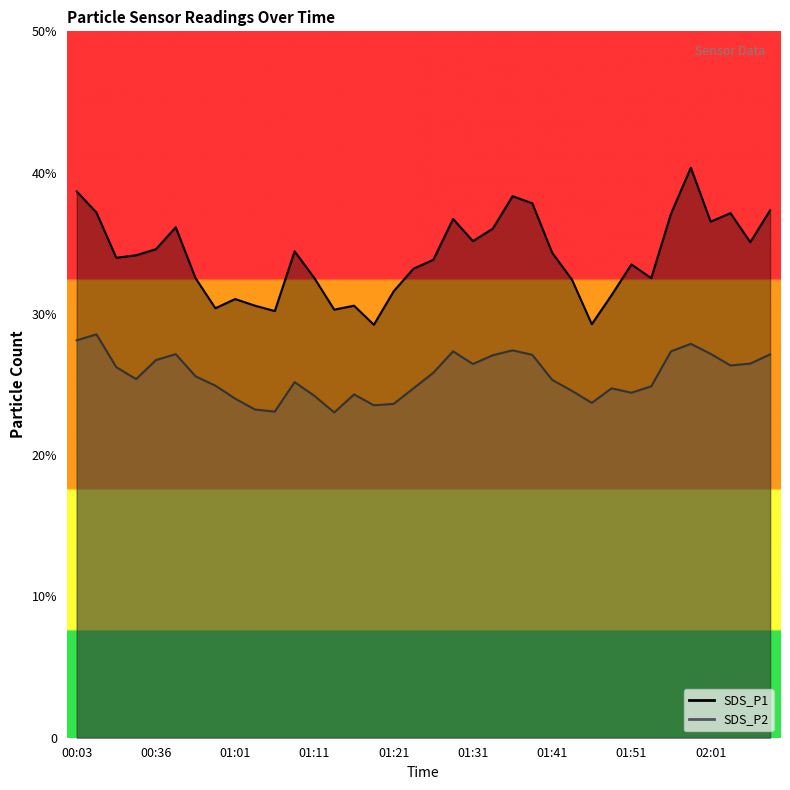

The SDS_P2 series shows 38.8 at 01:26. True or false?

False